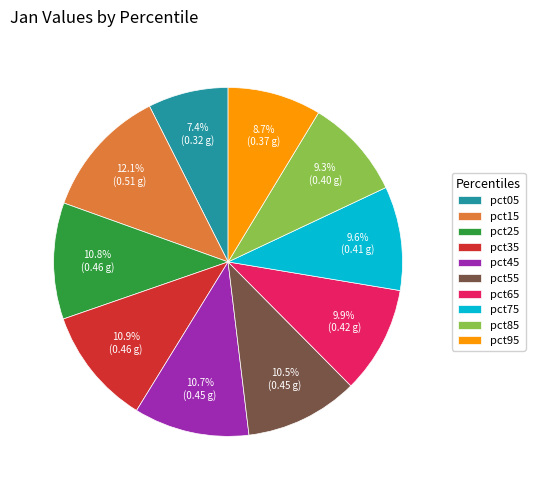

Is there a majority slice in this chart?

No